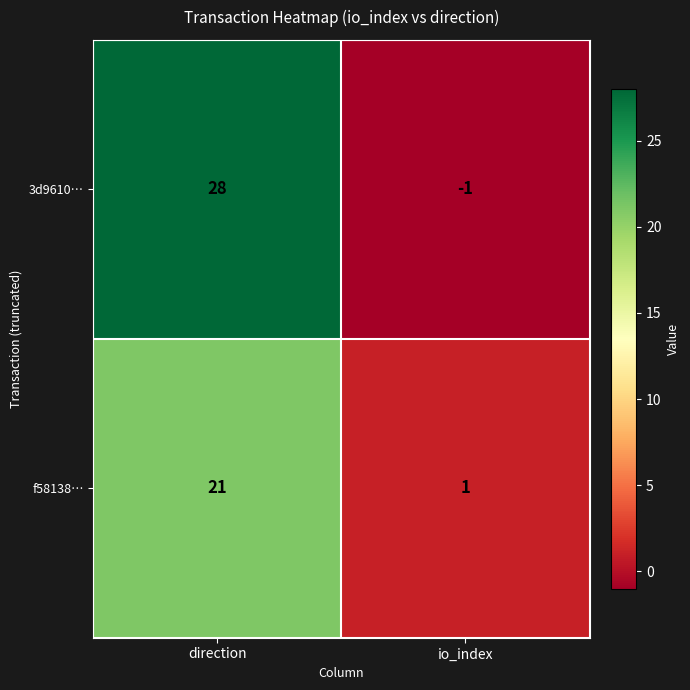

At how many categories does at least one series exceed 4?

1